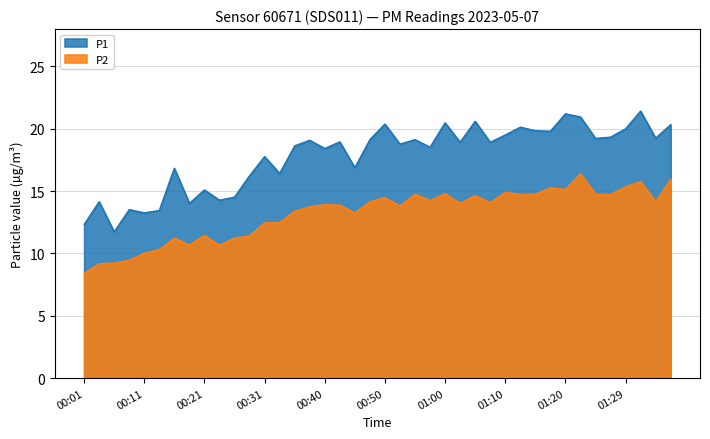

Where is the first local maximum for P2?

00:16